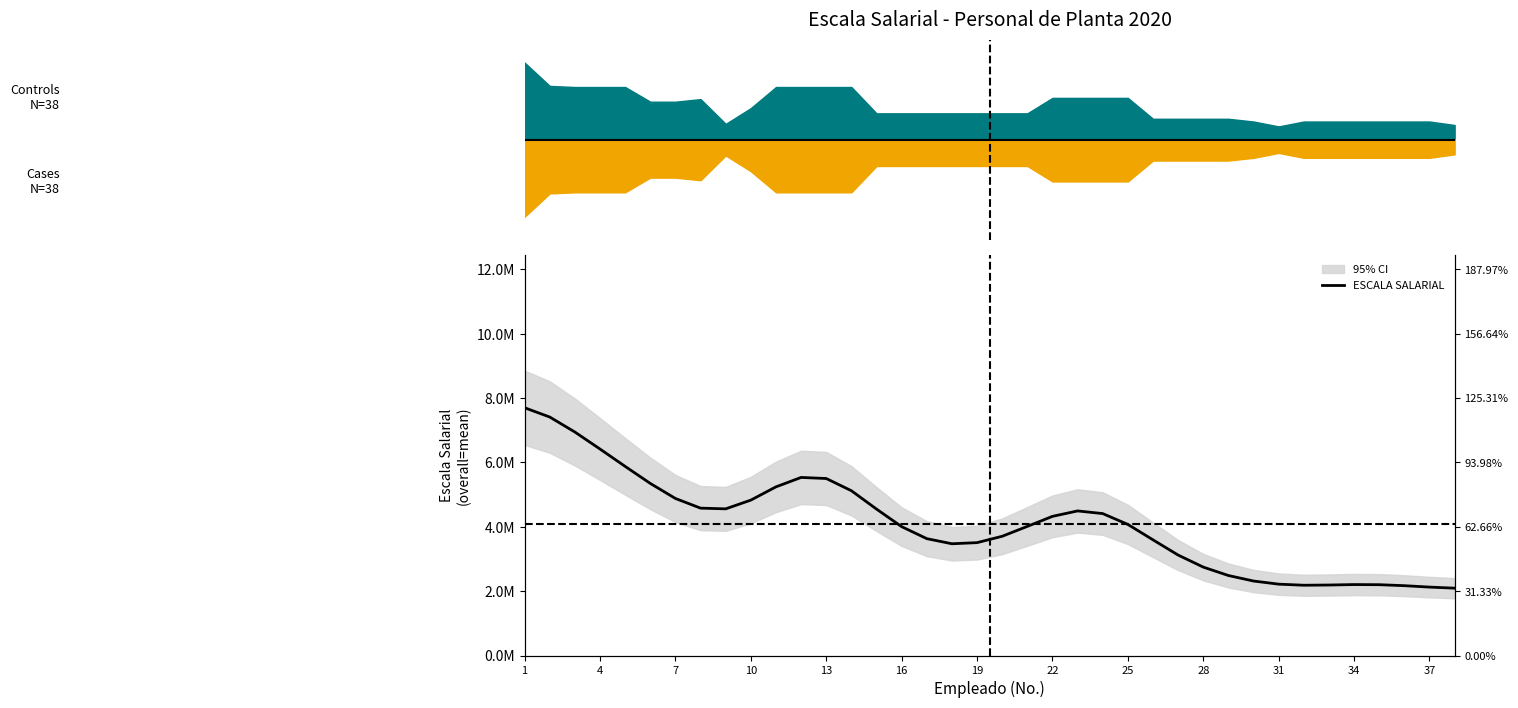

How many interior local valleys (lower than both neighbors) does the data have?

3